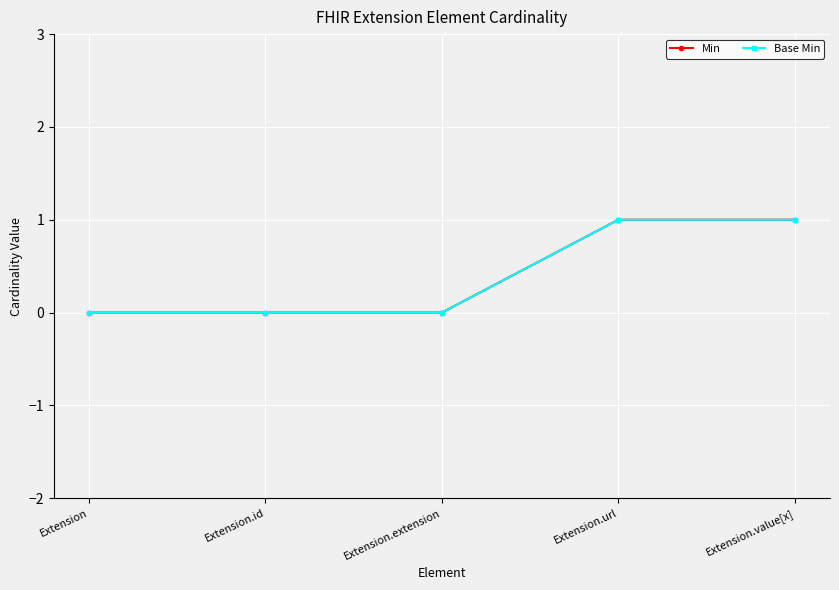

Is this an area chart (filled region under the line)?

No